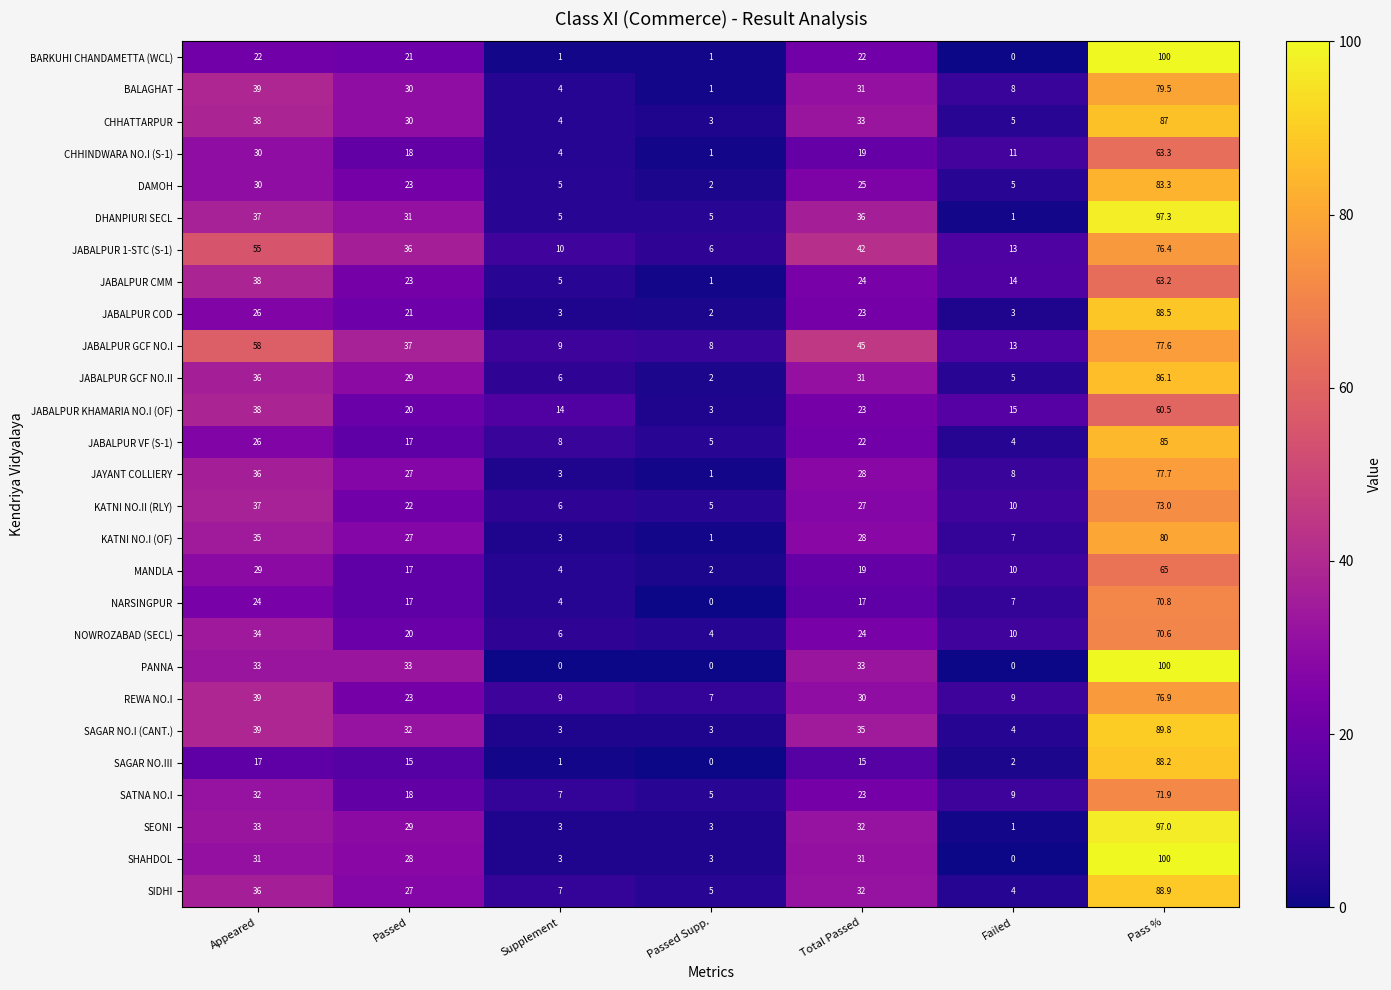

Is the value of JABALPUR GCF NO.I at Passed Supp. greater than the value of KATNI NO.II (RLY) at Supplement?

Yes